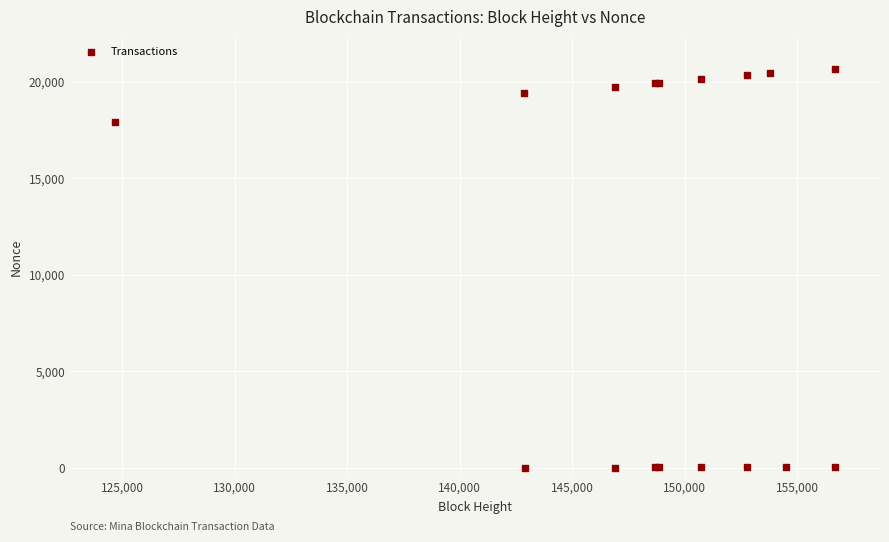

What Y value in the scatter plot is closest to 10342?

17910